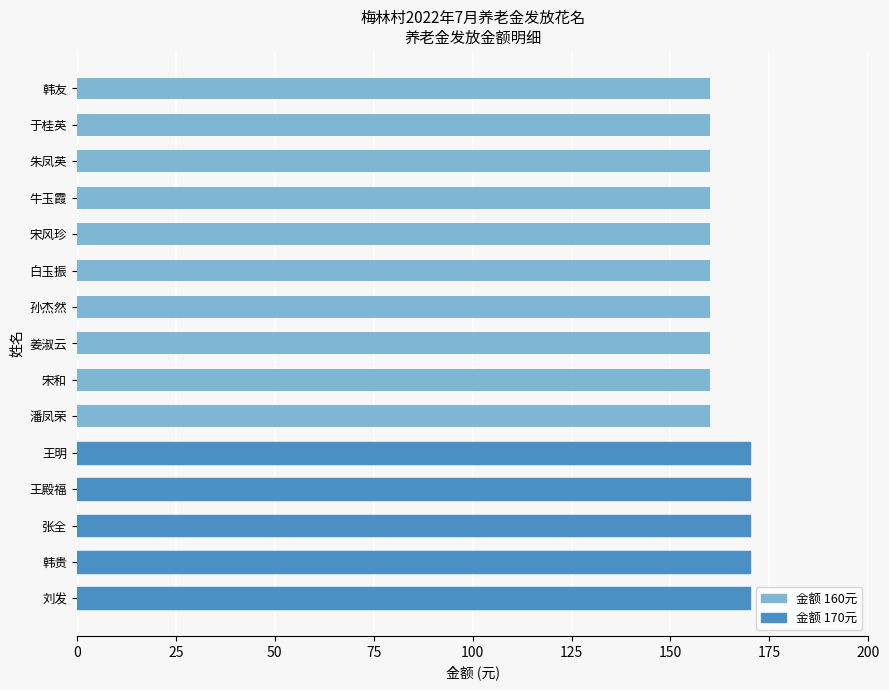

What is the difference between the maximum and minimum values?

10